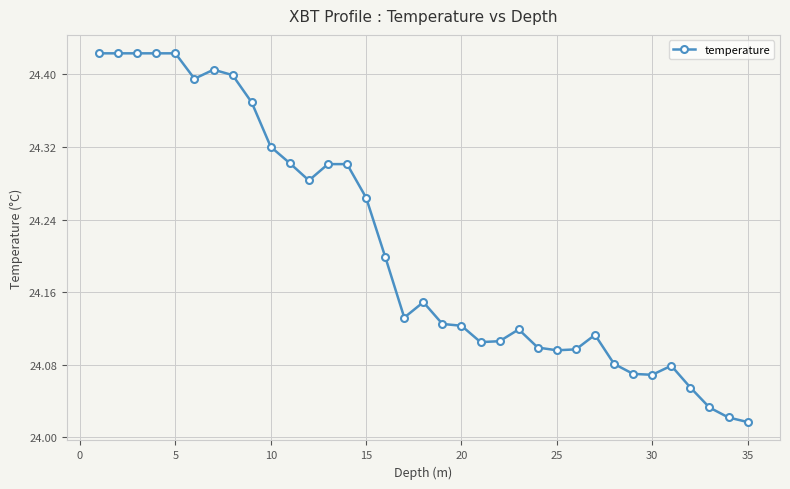

What is the difference between the second highest and minimum values?

0.4